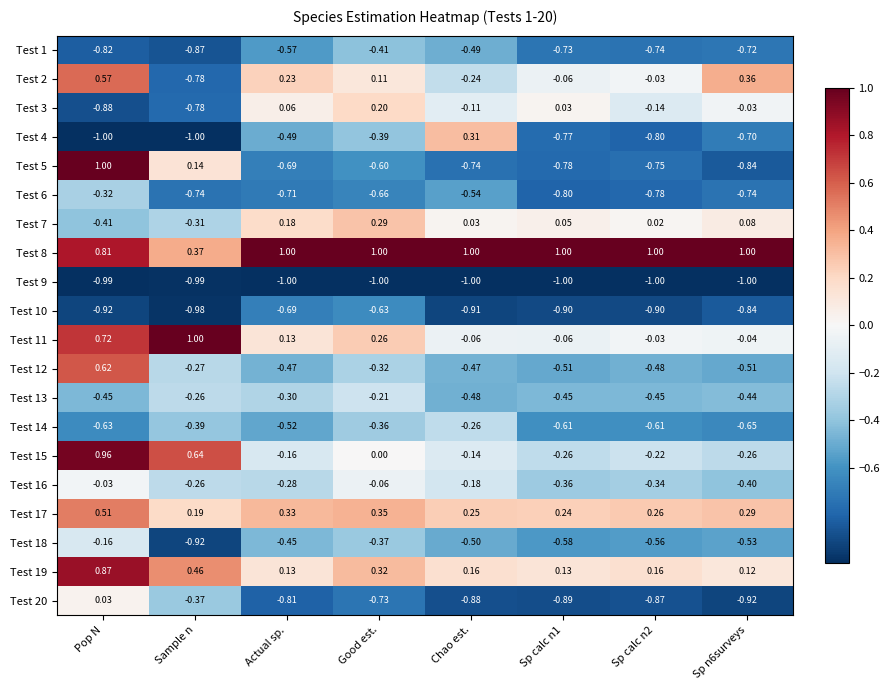

Where is Test 8 nearest to the value 0?

Sample n